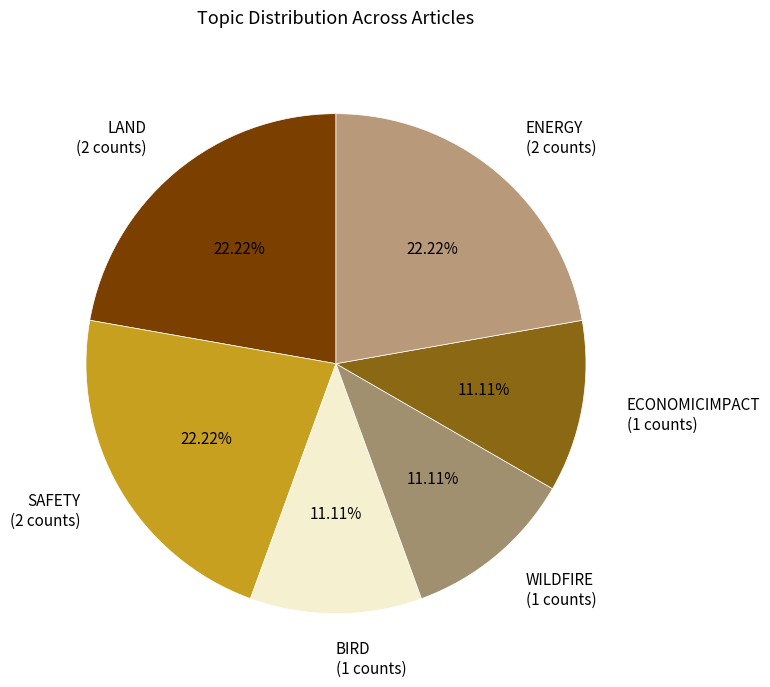

How many slices are in this pie chart?

6